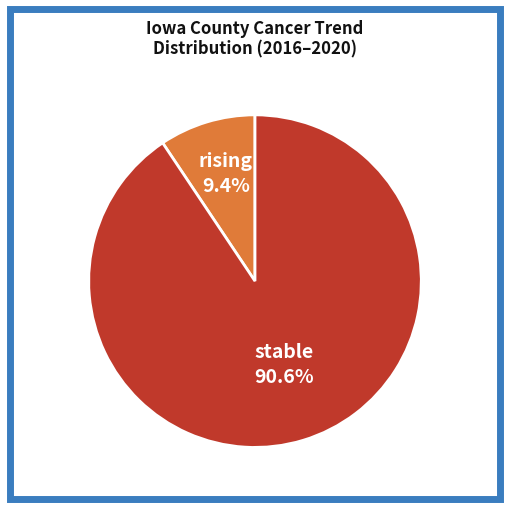

Rank the categories by value from highest to lowest.

stable, rising